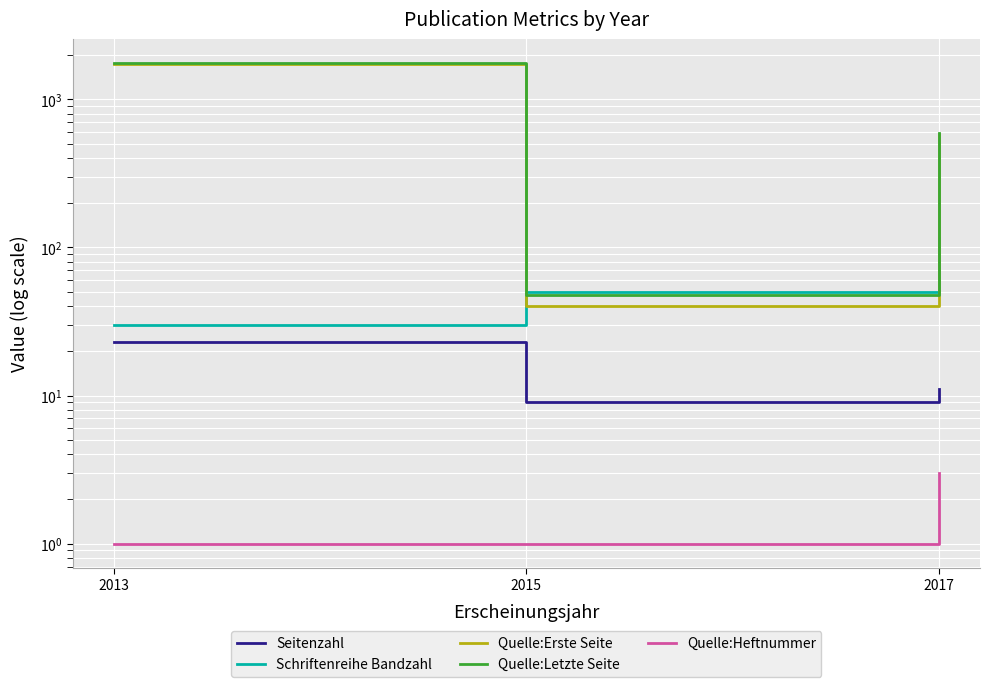

Rank the categories by Seitenzahl value from lowest to highest.

2015, 2017, 2013